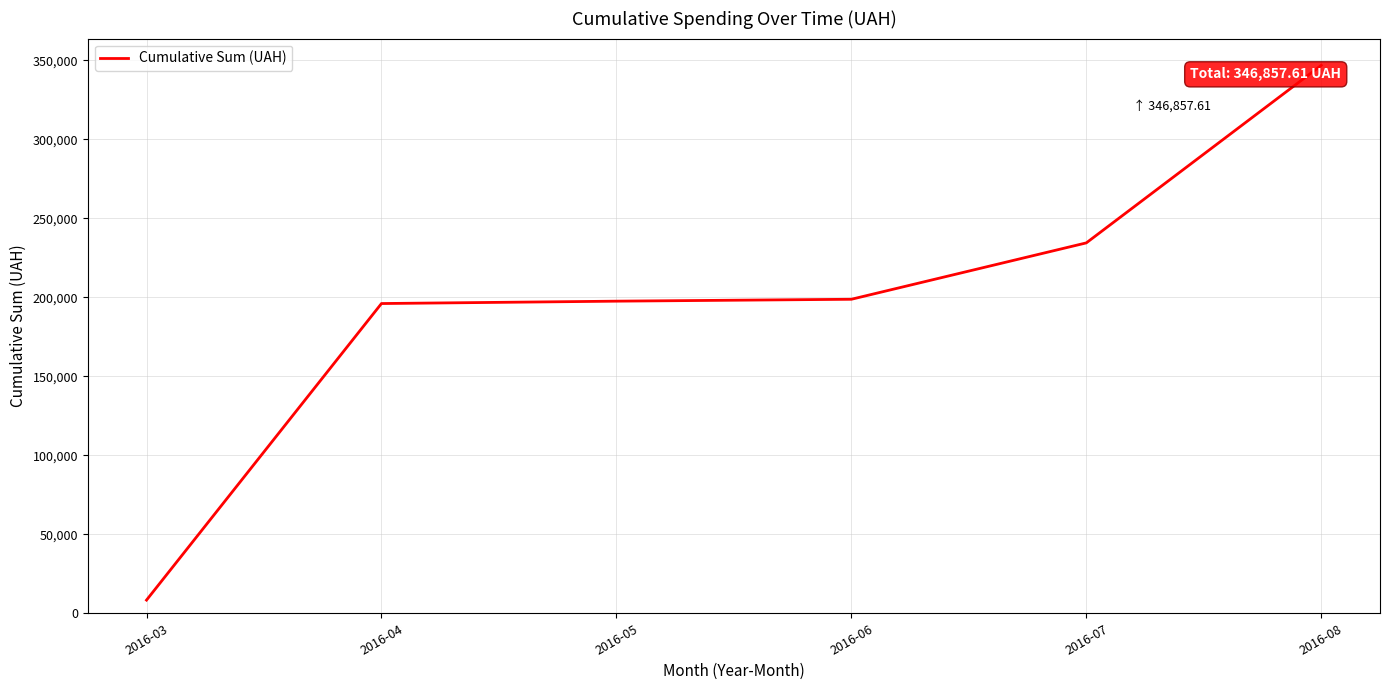

The value at 2016-07 is 372845.2. True or false?

False